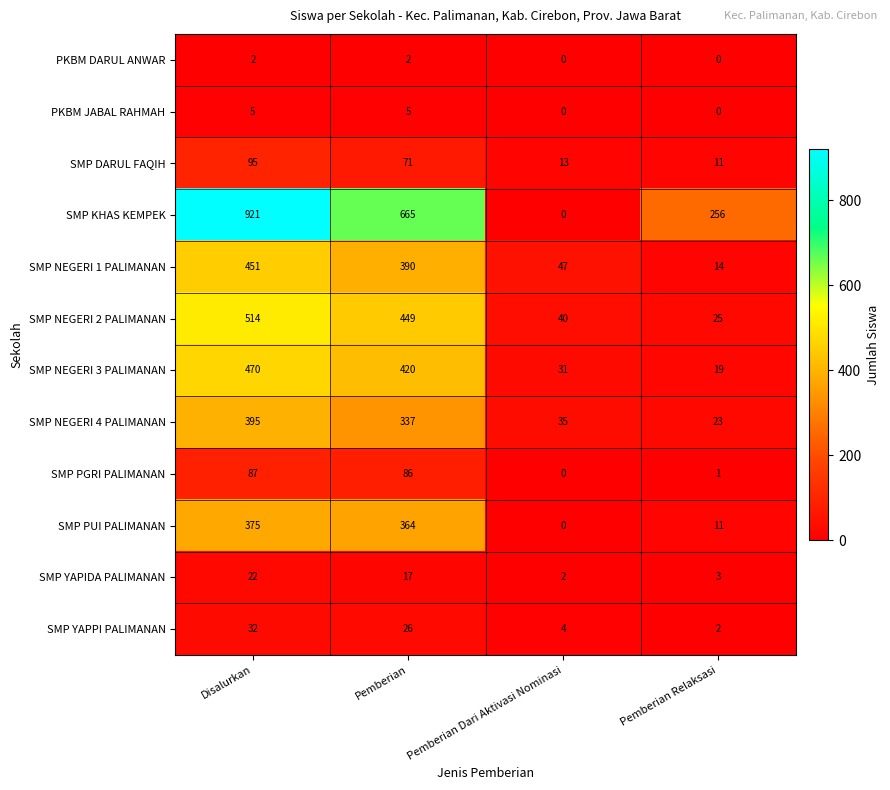

How many distinct data groups are displayed?

12